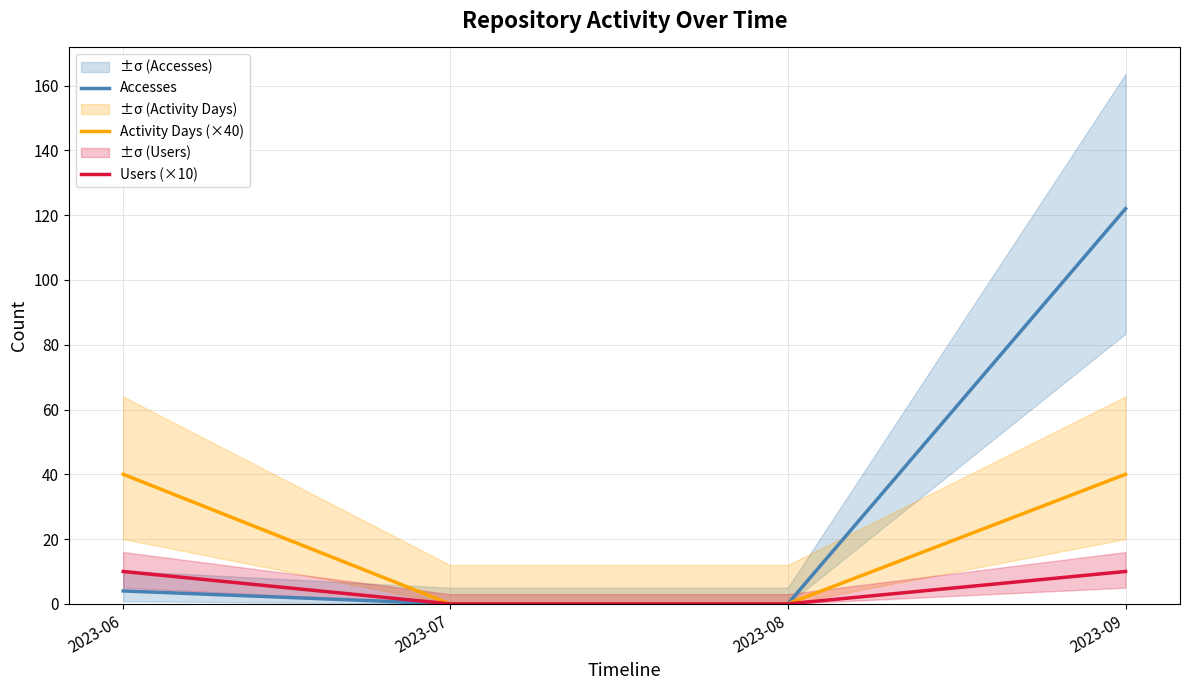

True or false: Accesses and Activity Days (×40) cross at least once.

False